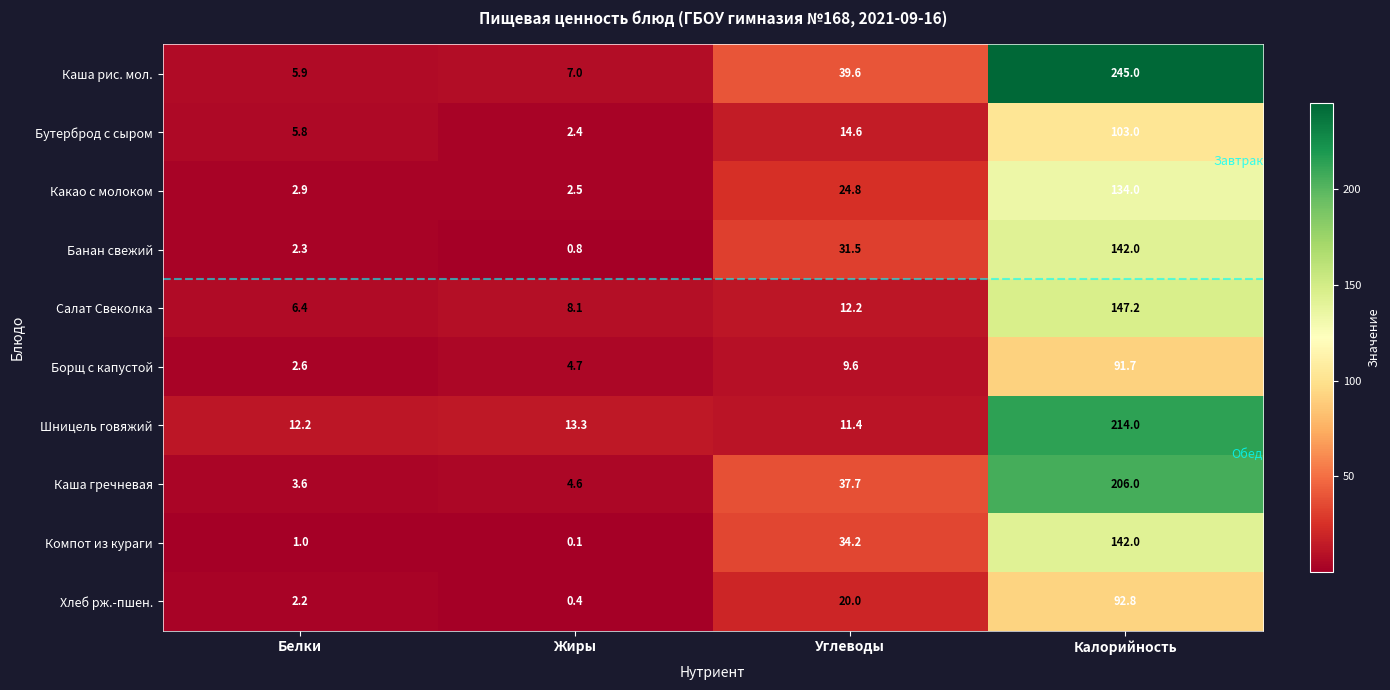

The Какао с молоком series shows 24.8 at Углеводы. True or false?

True